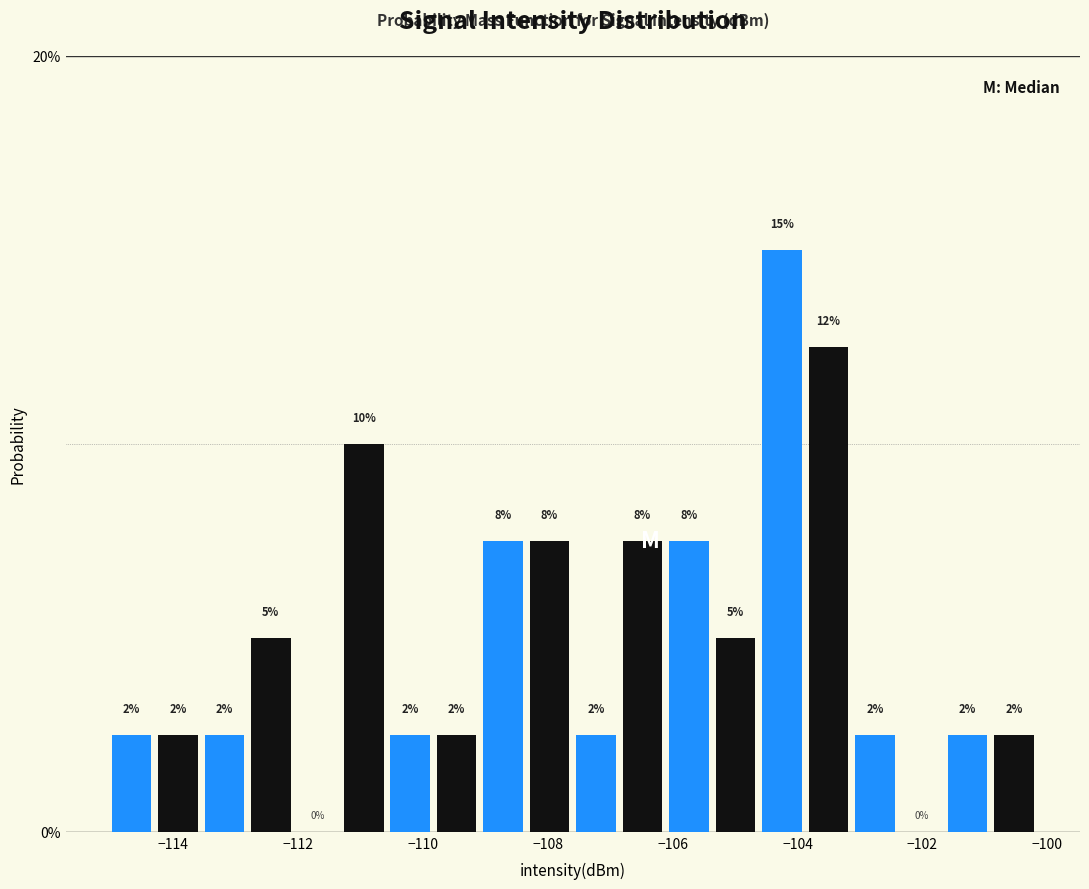

Around what value on the x-axis is the tallest bar? Give the approximate position of its centre, as read against the axis.

-104.2